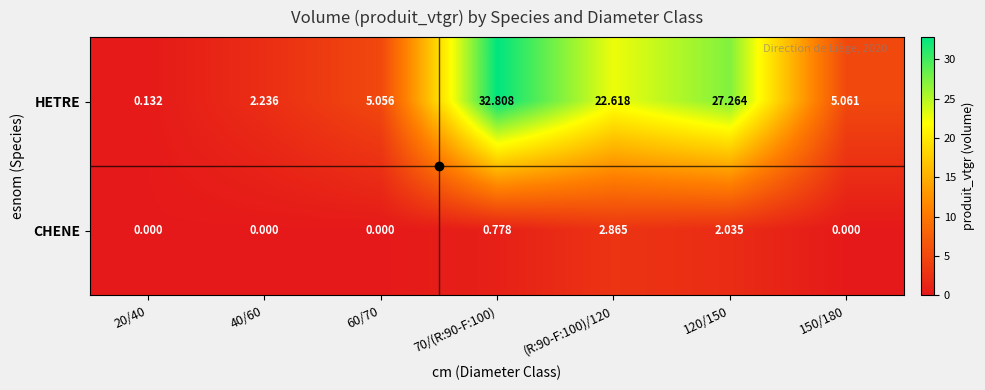

Rank the series by their maximum value, from highest to lowest.

HETRE, CHENE